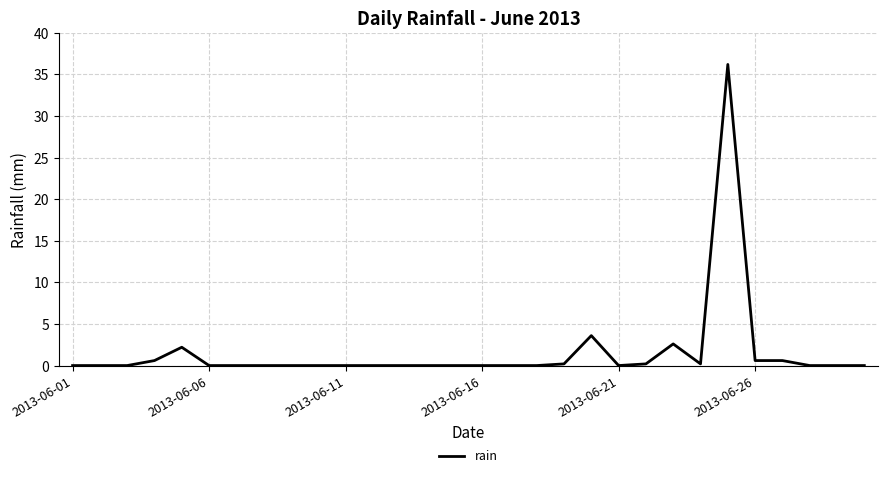

Reading left to right, list all the values displayed in this chart.

0.0	0.0	0.0	0.6	2.2	0.0	0.0	0.0	0.0	0.0	0.0	0.0	0.0	0.0	0.0	0.0	0.0	0.0	0.2	3.6	0.0	0.2	2.6	0.2	36.2	0.6	0.6	0.0	0.0	0.0